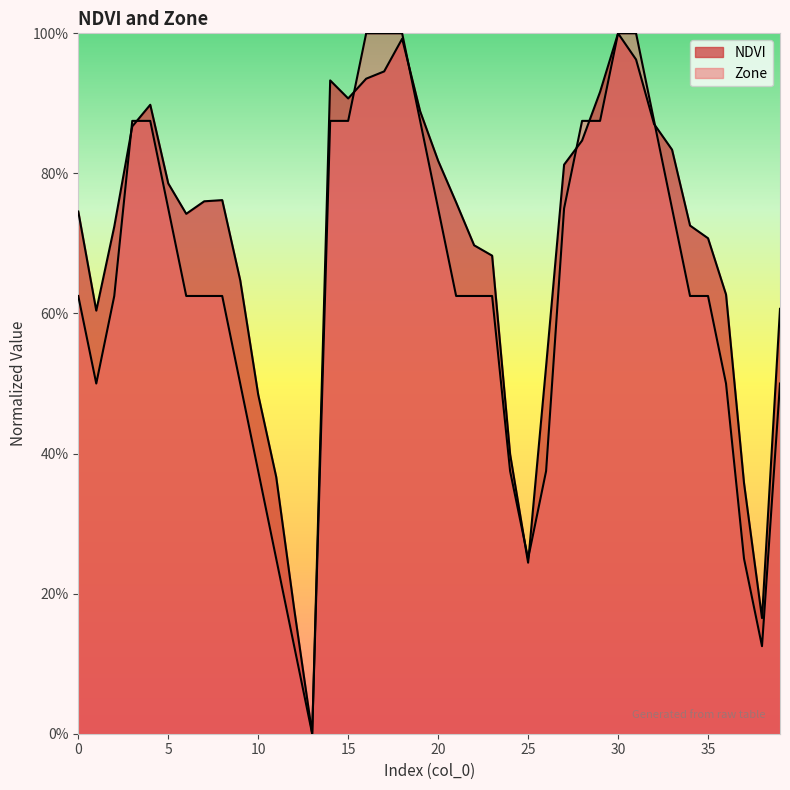

Which series has the largest total across all categories?

NDVI